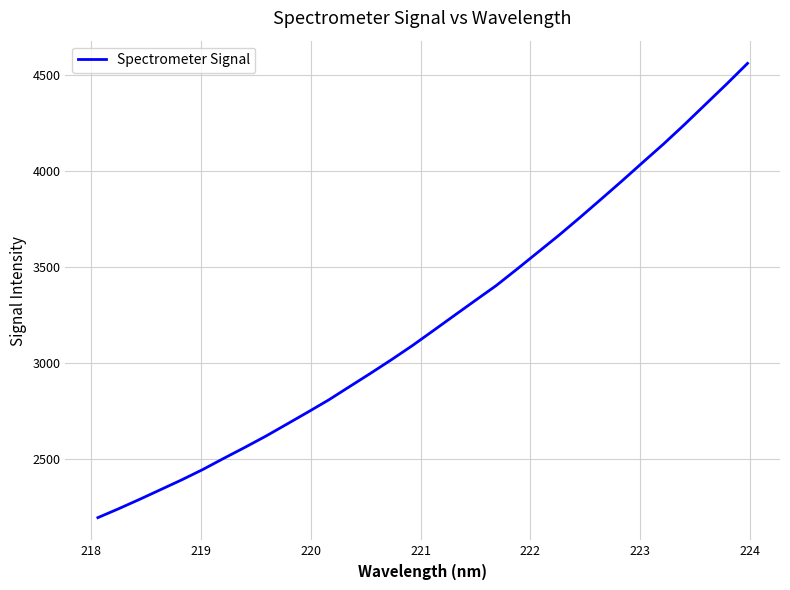

What is the difference between the maximum and minimum values?

2363.0